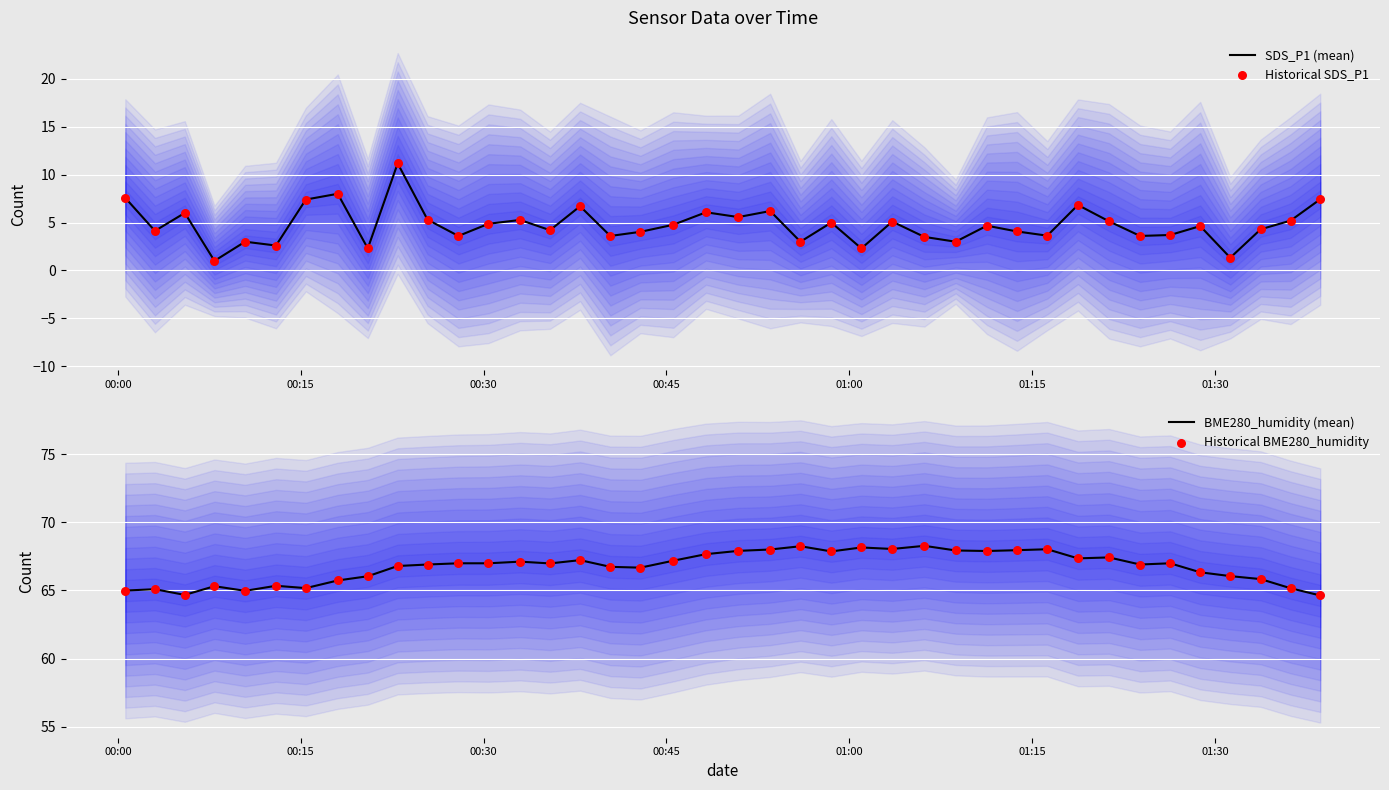

At how many categories does at least one series exceed 36?

40